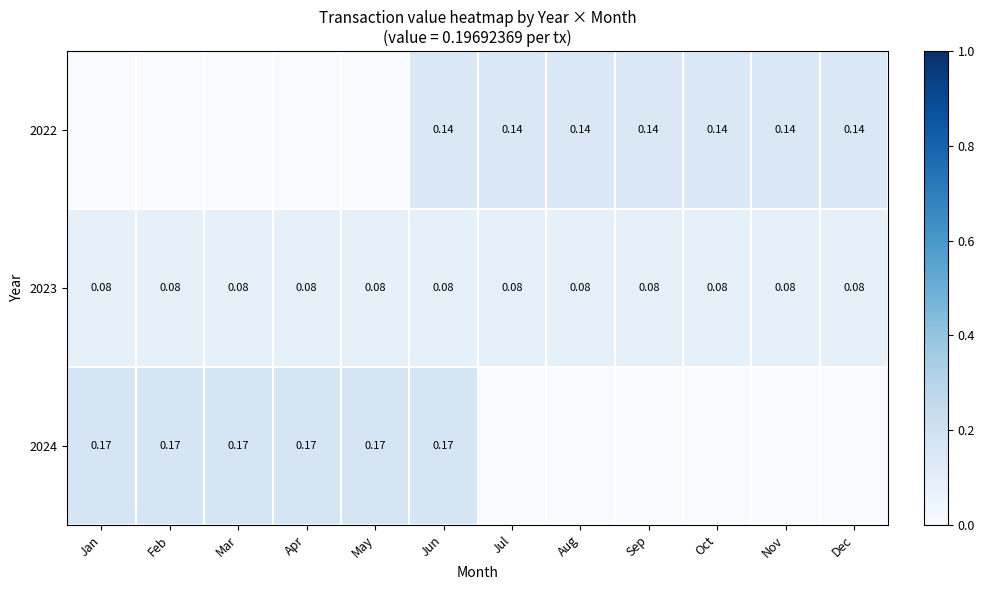

Is the value of 2023 at Apr greater than the value of 2022 at Sep?

No